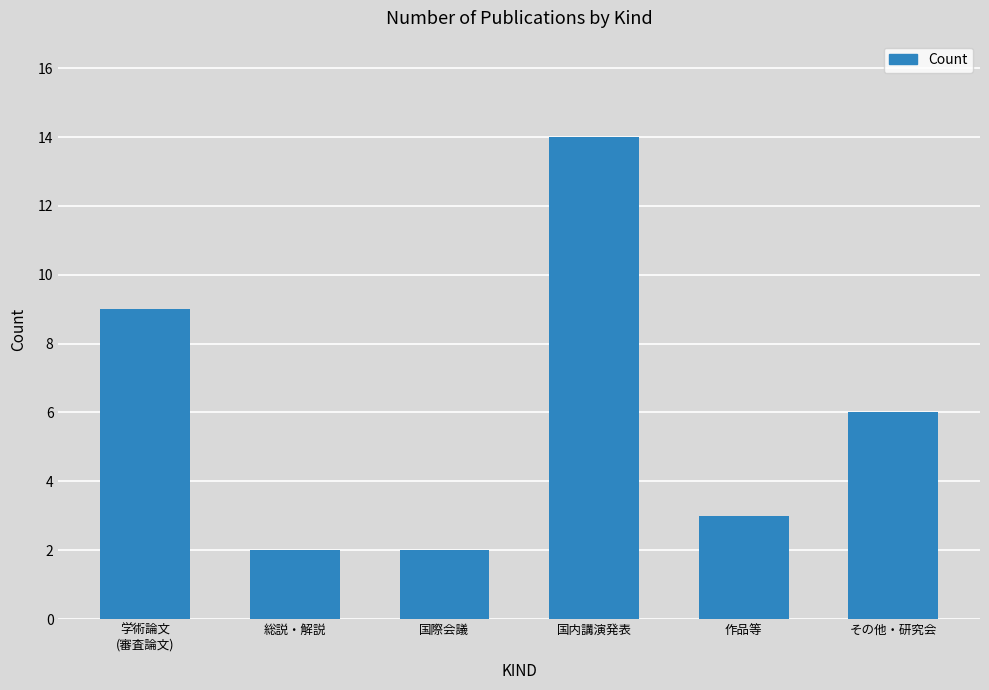

What is the difference between the maximum and minimum values?

12